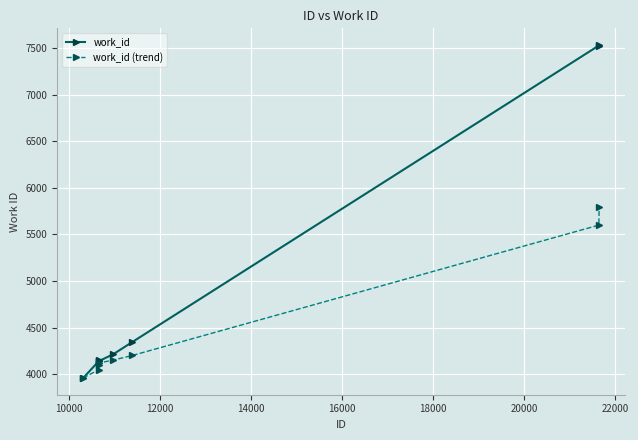

Rank the series by their maximum value, from highest to lowest.

work_id, work_id (trend)